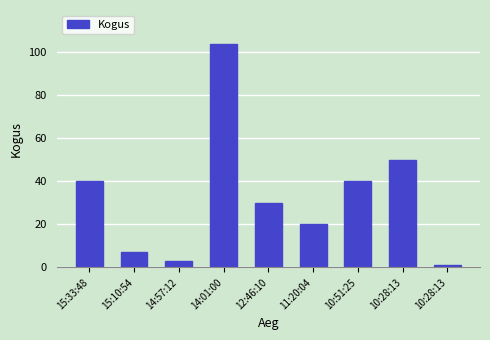

The value at 11:20:04 is 20. True or false?

True